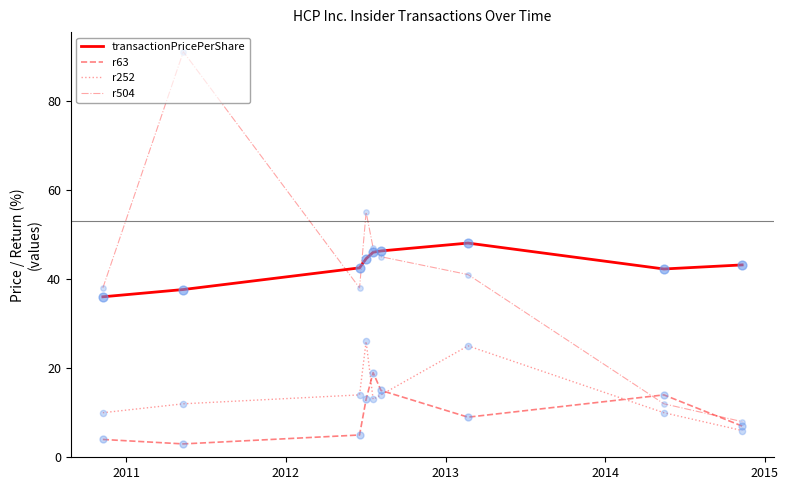

What are all the series names shown in the legend?

transactionPricePerShare, r63, r252, r504